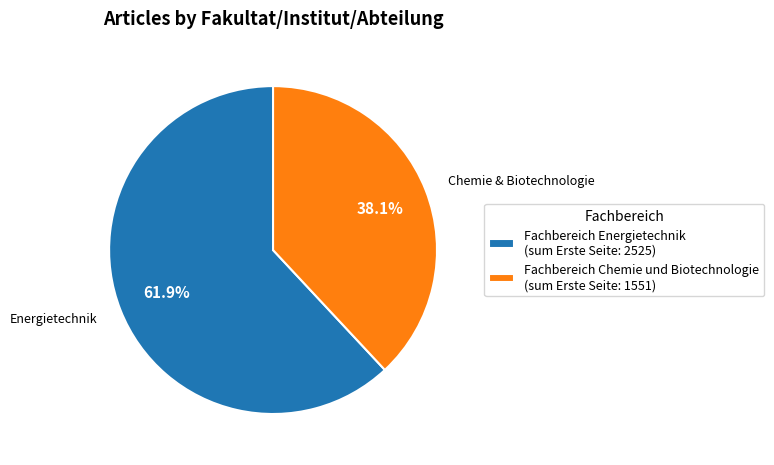

Is Fachbereich Energietechnik the majority of the pie?

Yes